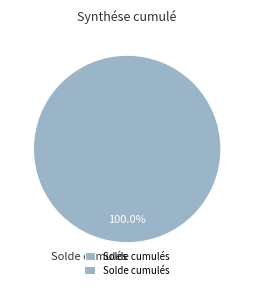

Rank the categories by value from highest to lowest.

Solde cumulés